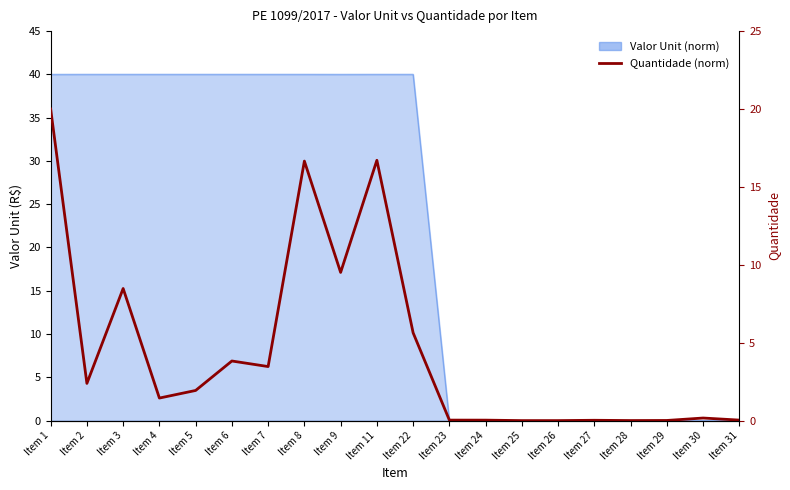

What is the greatest value displayed?

20.0